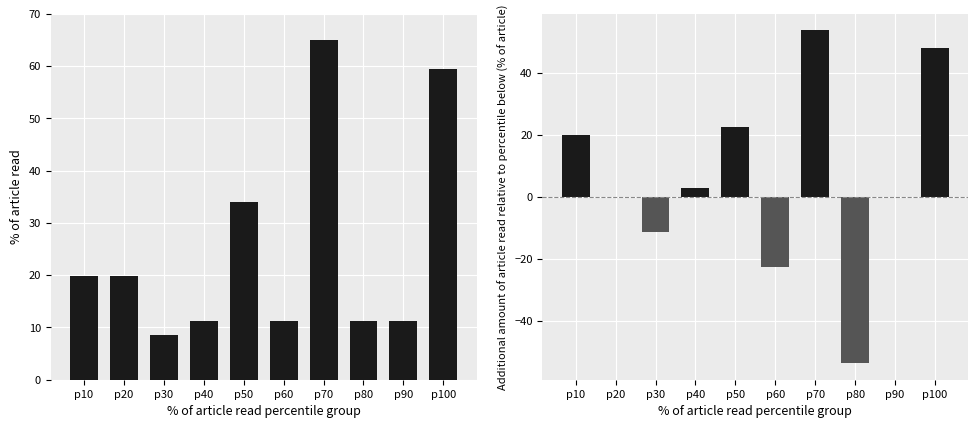

Which series has the largest range (max minus min)?

Additional amount of article read